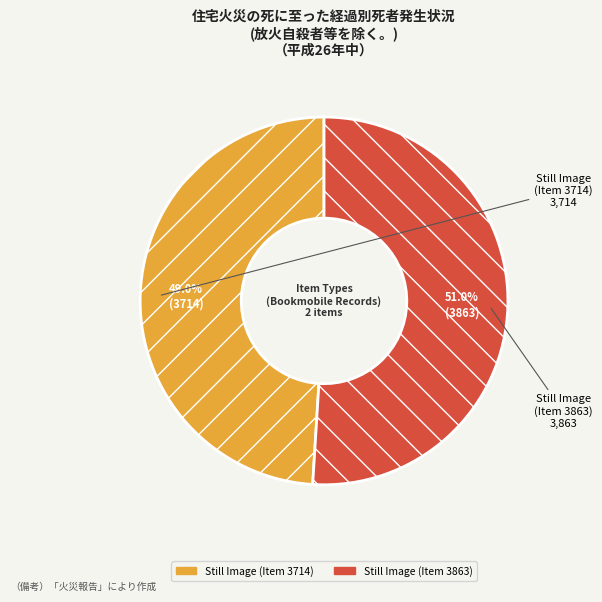

The Still Image (Item 3714) slice represents 49% of the pie. True or false?

True